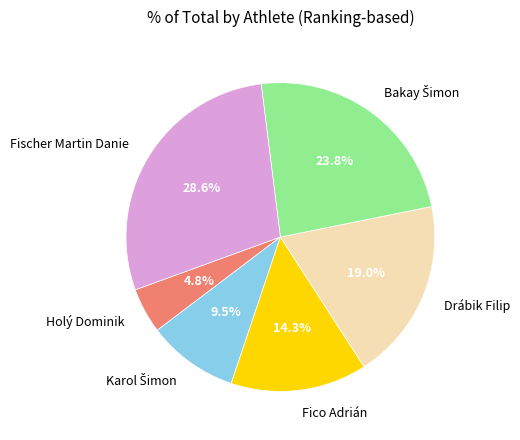

To the nearest percent, what percentage of the pie is Fischer Martin Danie?

29%